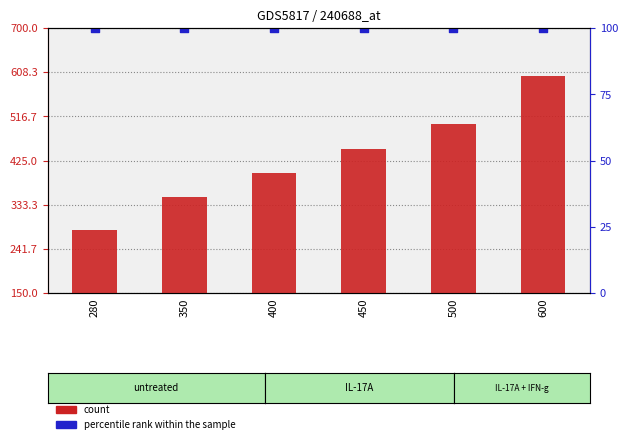

Which series has the largest total across all categories?

percentile rank within the sample